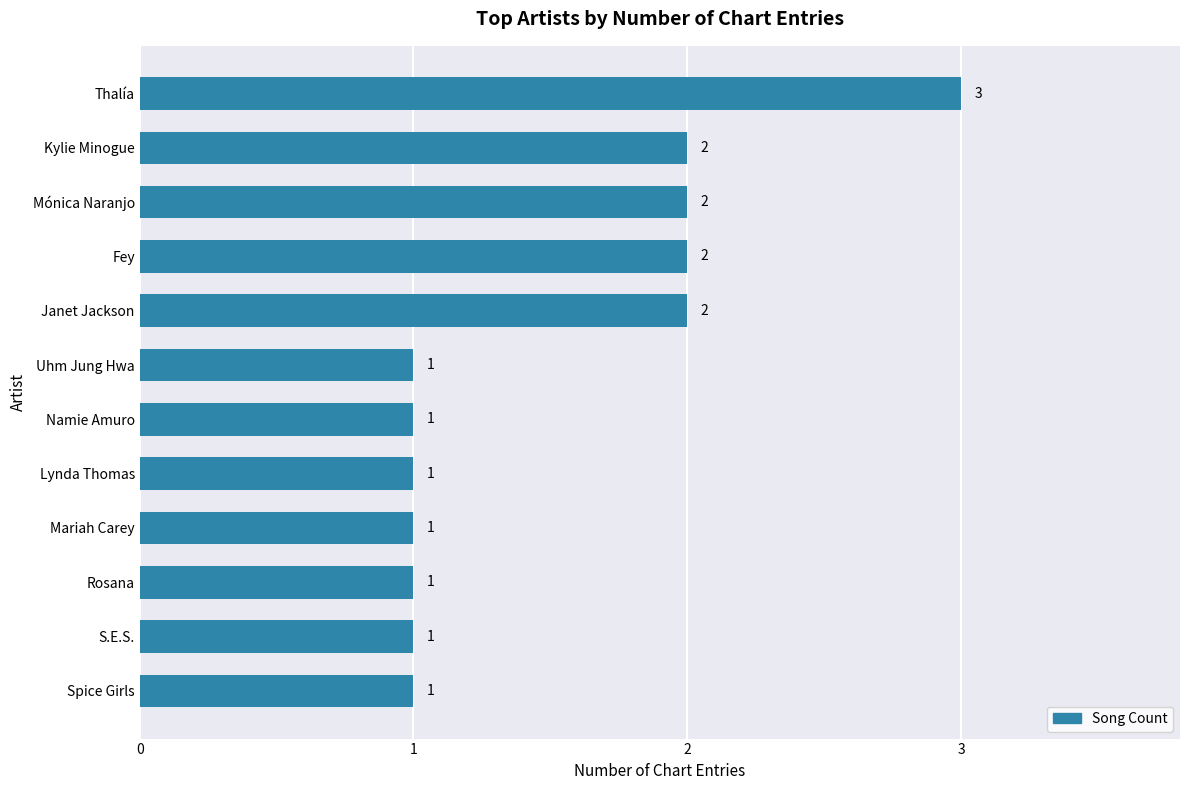

Count the number of categories in the chart.

12